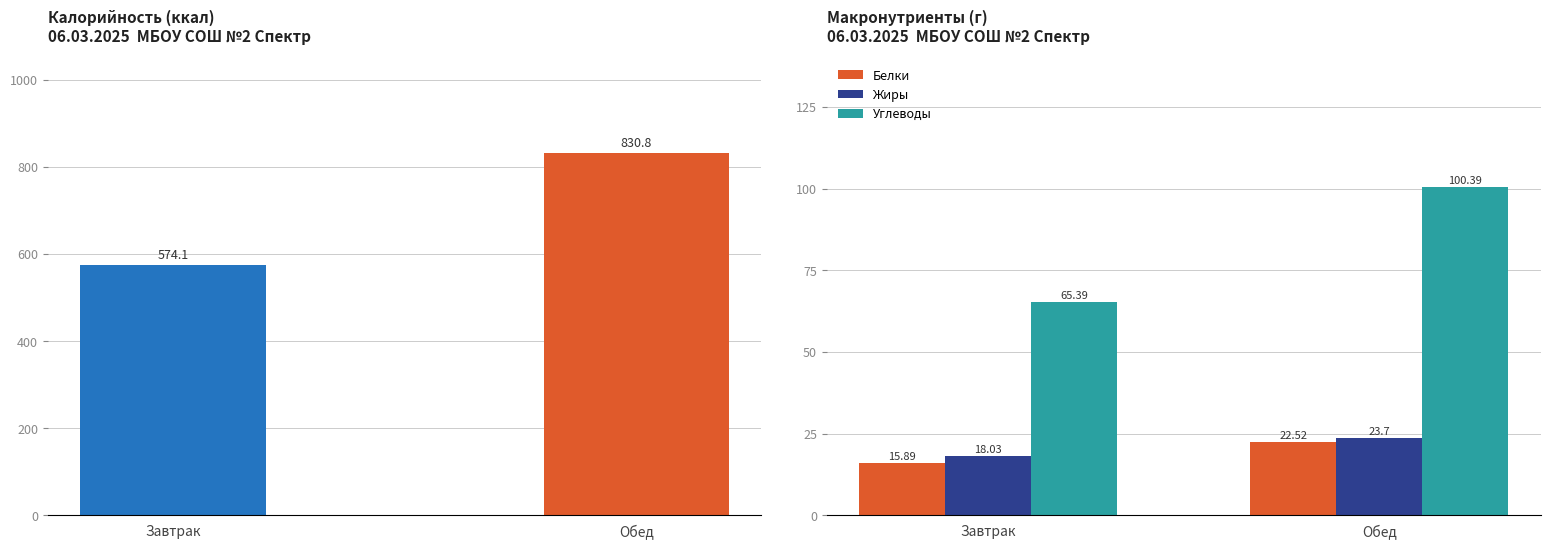

What is the sum of the Углеводы values at Завтрак and Обед?

165.8